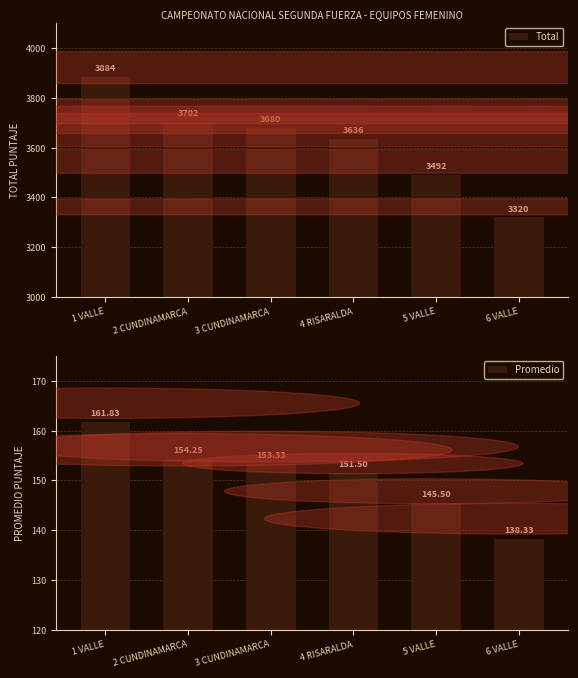

List the series in order of their overall mean, highest first.

Total, Promedio